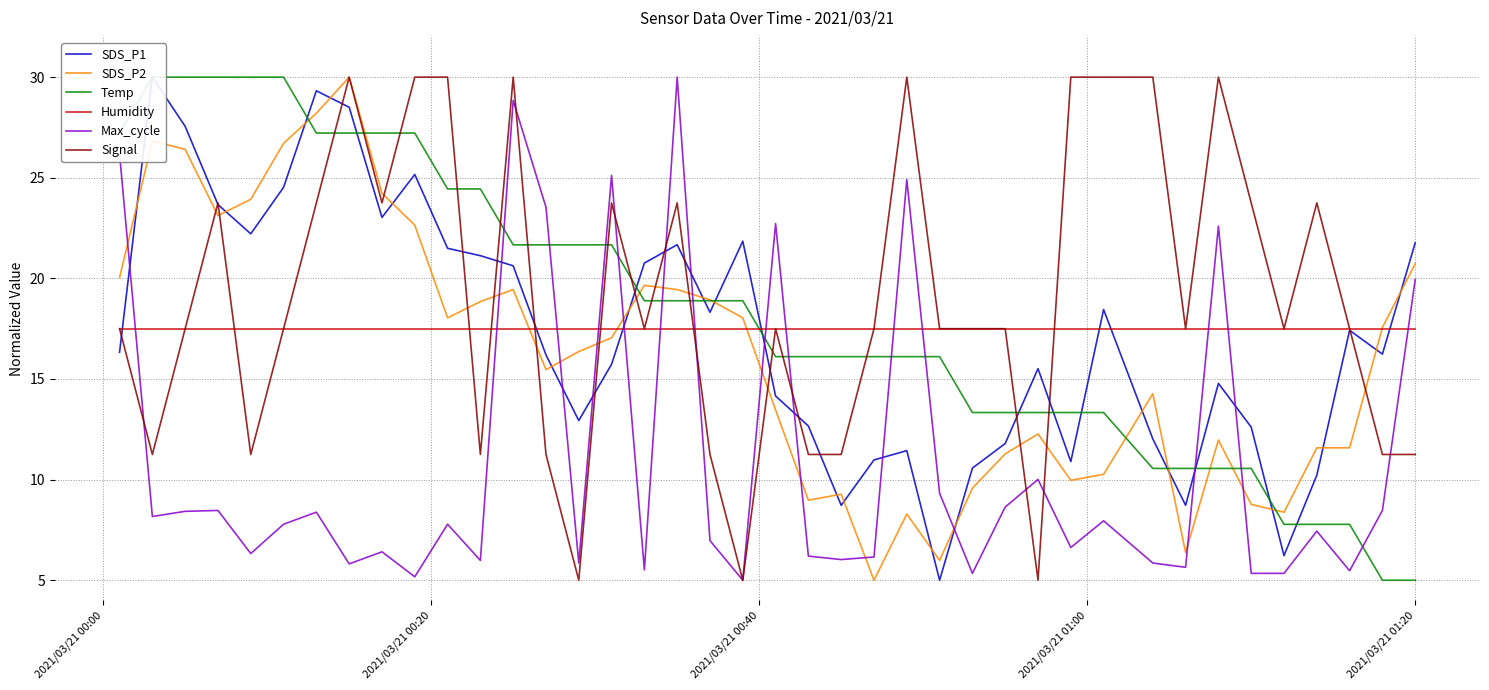

What is the lowest value of the SDS_P2 series?

5.0